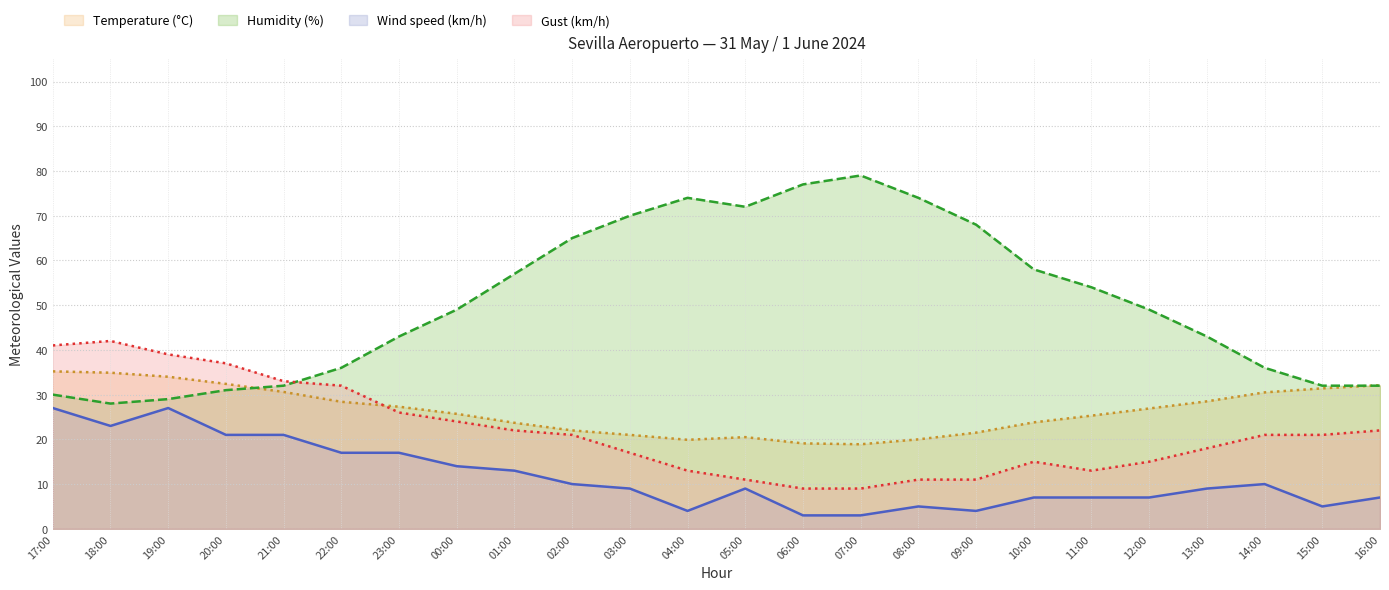

What value does the Wind speed (km/h) series have at 19:00?

27.0